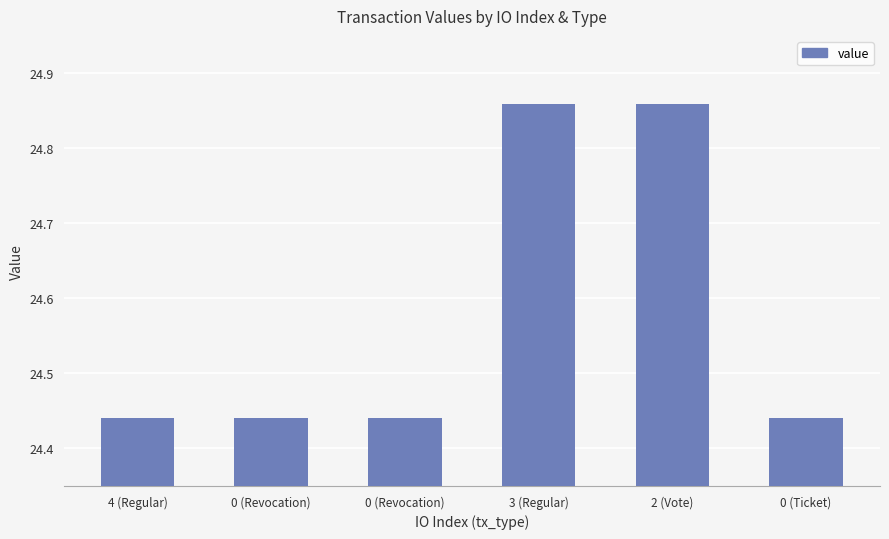

True or false: the data shows 16.7 at 0 (Revocation).

False